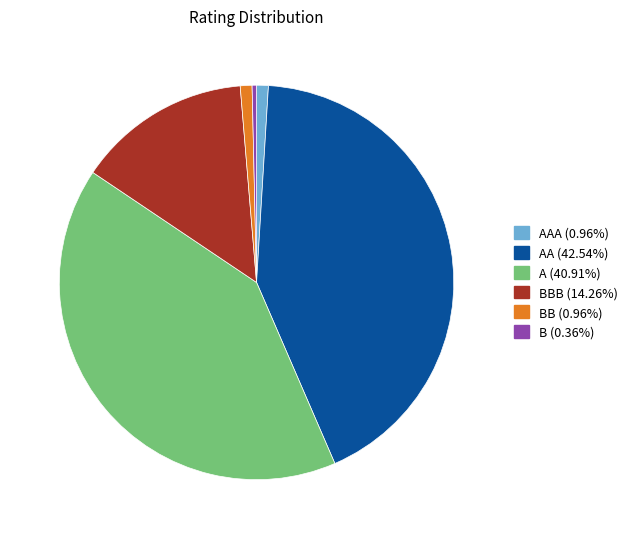

How many slices are in this pie chart?

6